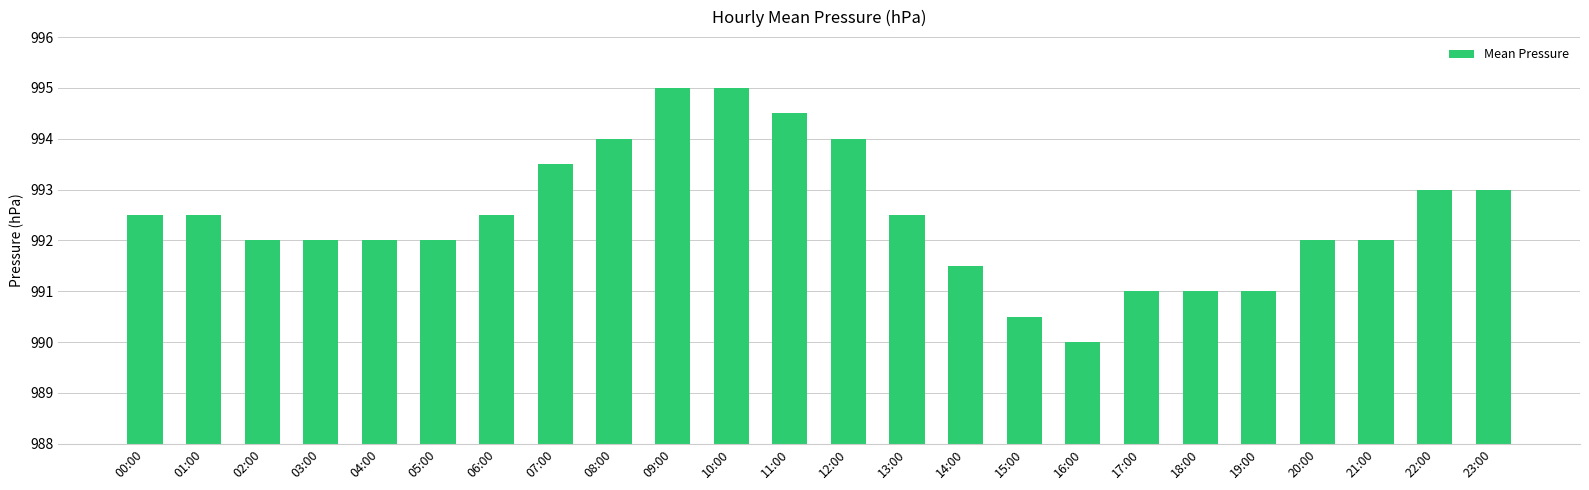

Reading left to right, extract all data points from this chart.

992.5	992.5	992.0	992.0	992.0	992.0	992.5	993.5	994.0	995.0	995.0	994.5	994.0	992.5	991.5	990.5	990.0	991.0	991.0	991.0	992.0	992.0	993.0	993.0